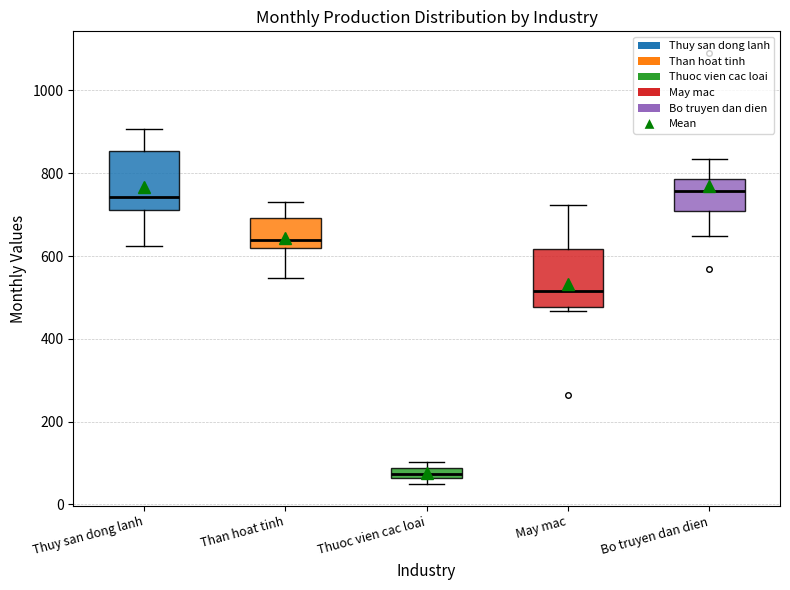

Which box's median line is the lowest?

Thuoc vien cac loai